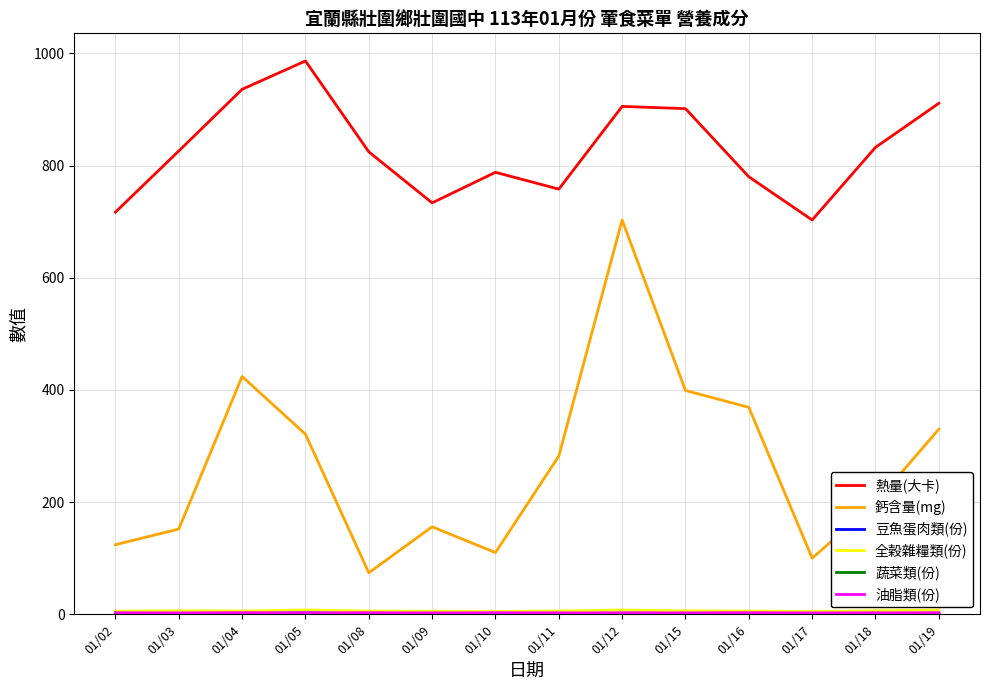

At which category is the sum across all series the highest?

01/12